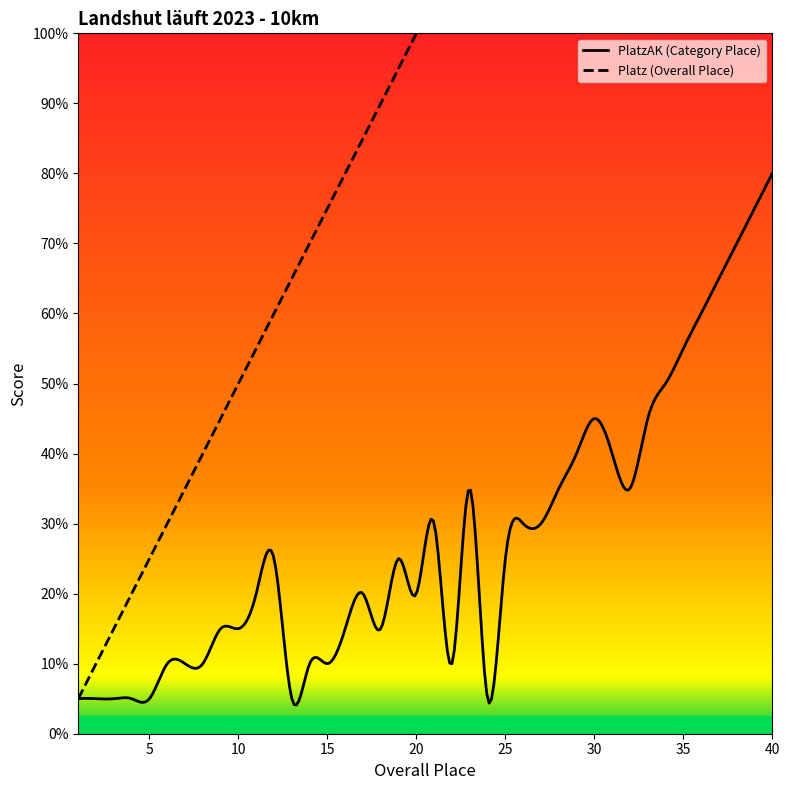

True or false: Platz and PlatzAK intersect in this chart.

False